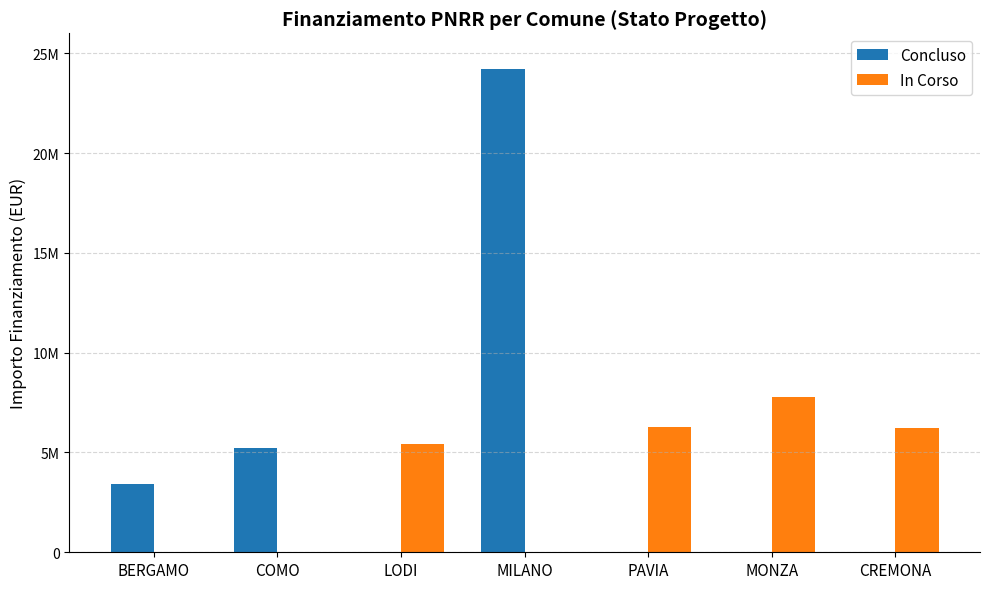

Rank the categories by In Corso value from highest to lowest.

MONZA, PAVIA, CREMONA, LODI, BERGAMO, COMO, MILANO